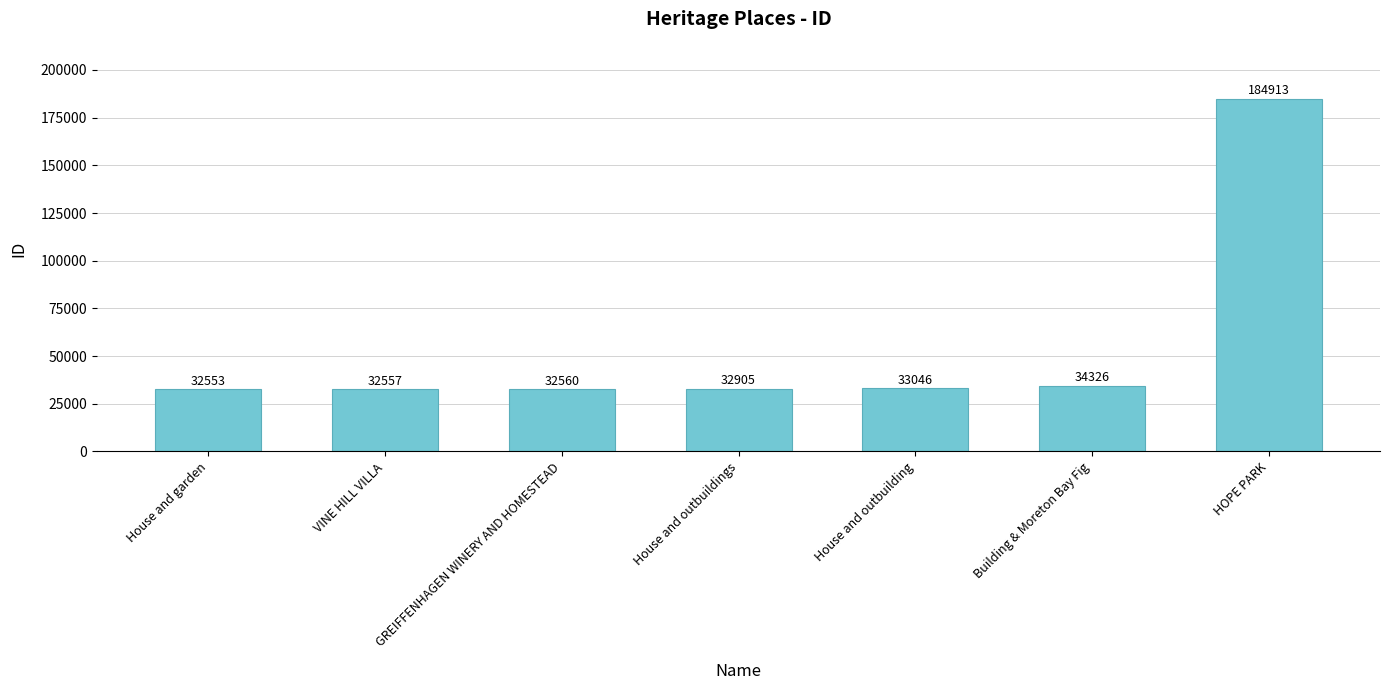

Which has a higher value, House and outbuilding or VINE HILL VILLA?

House and outbuilding